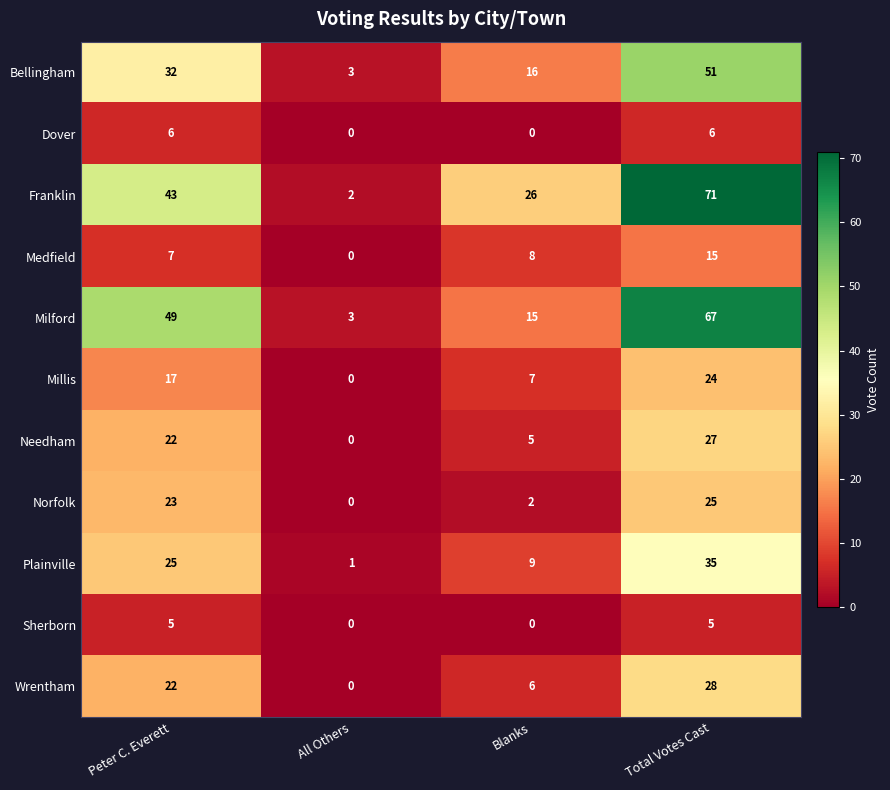

The Medfield series shows 8 at Blanks. True or false?

True